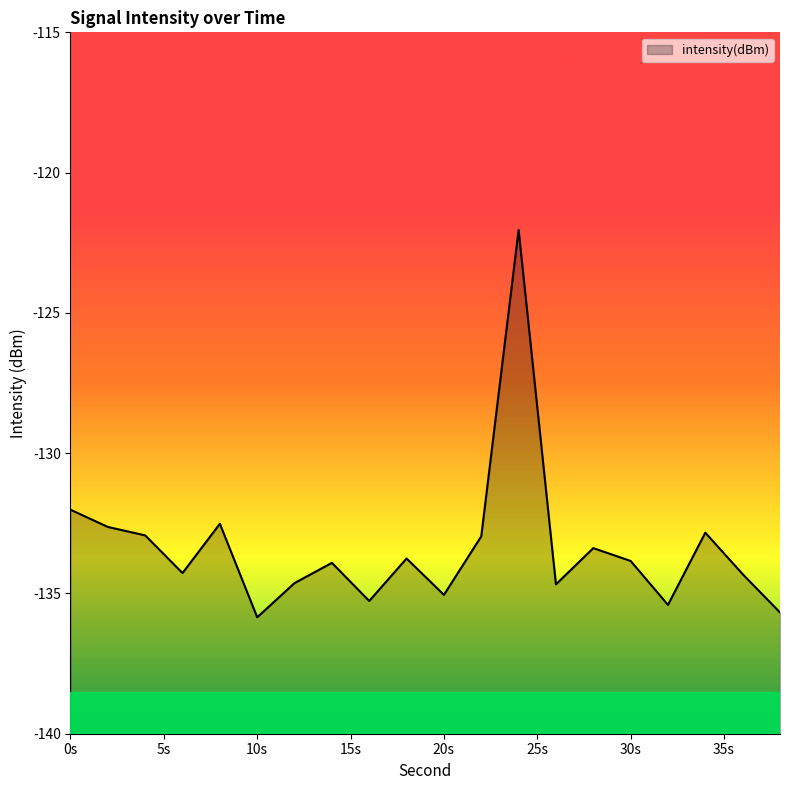

At which label is the value closest to -128?

0s